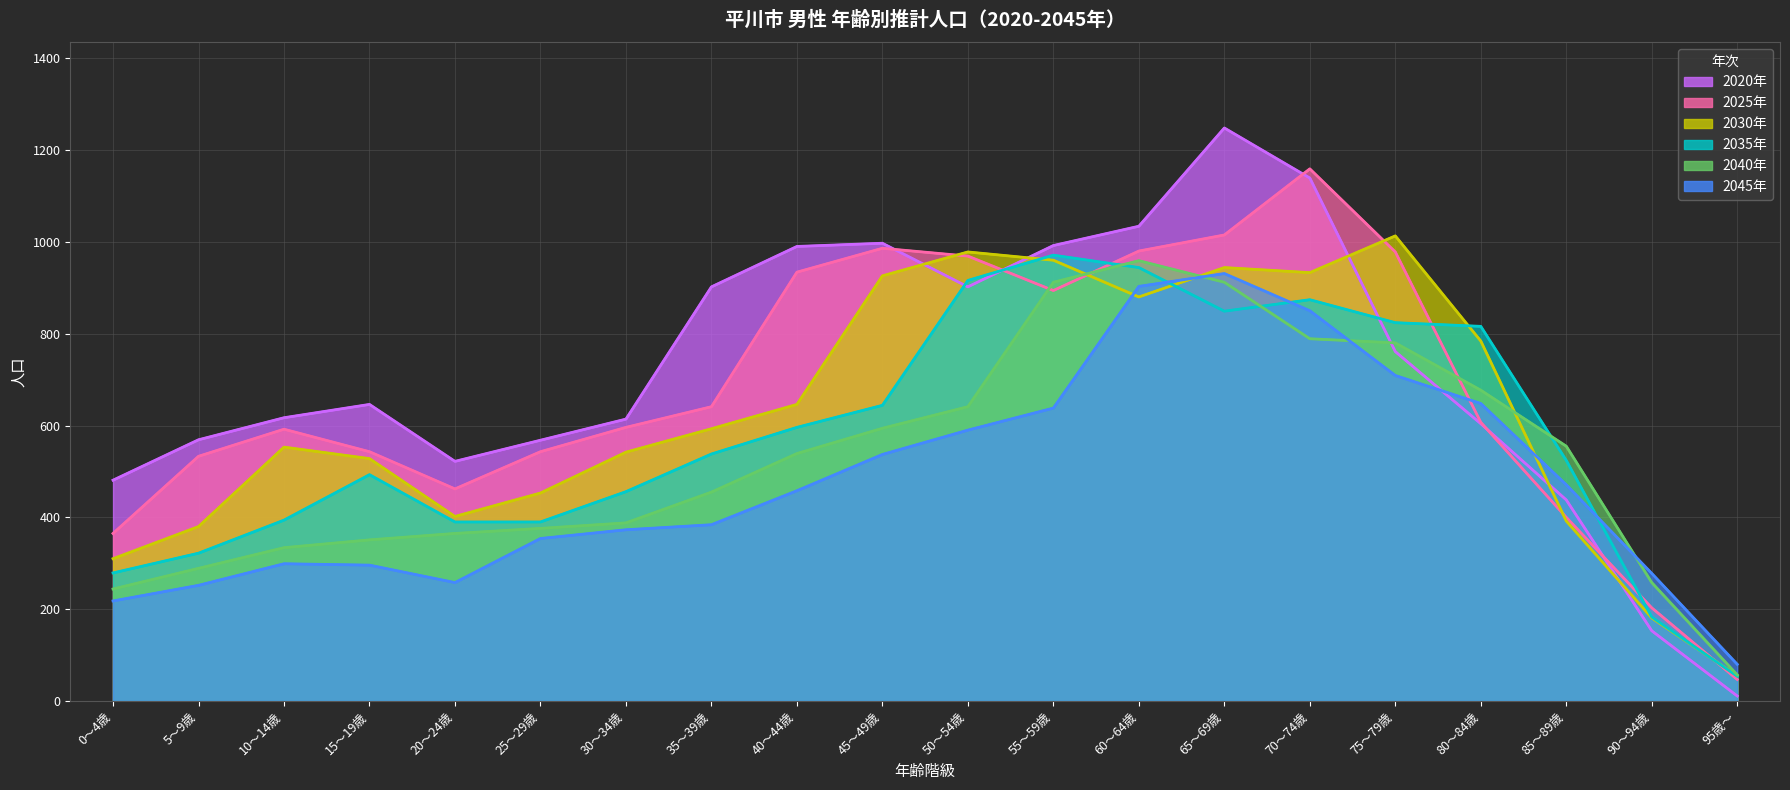

At how many categories does at least one series exceed 490?

17